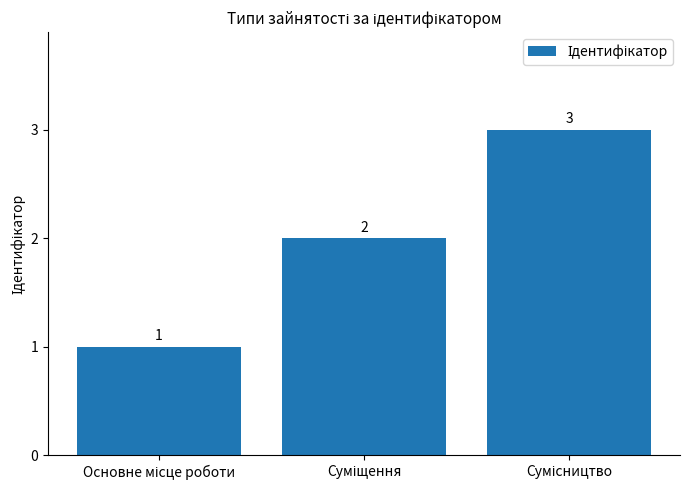

Count the values in the range 1 to 3.

3